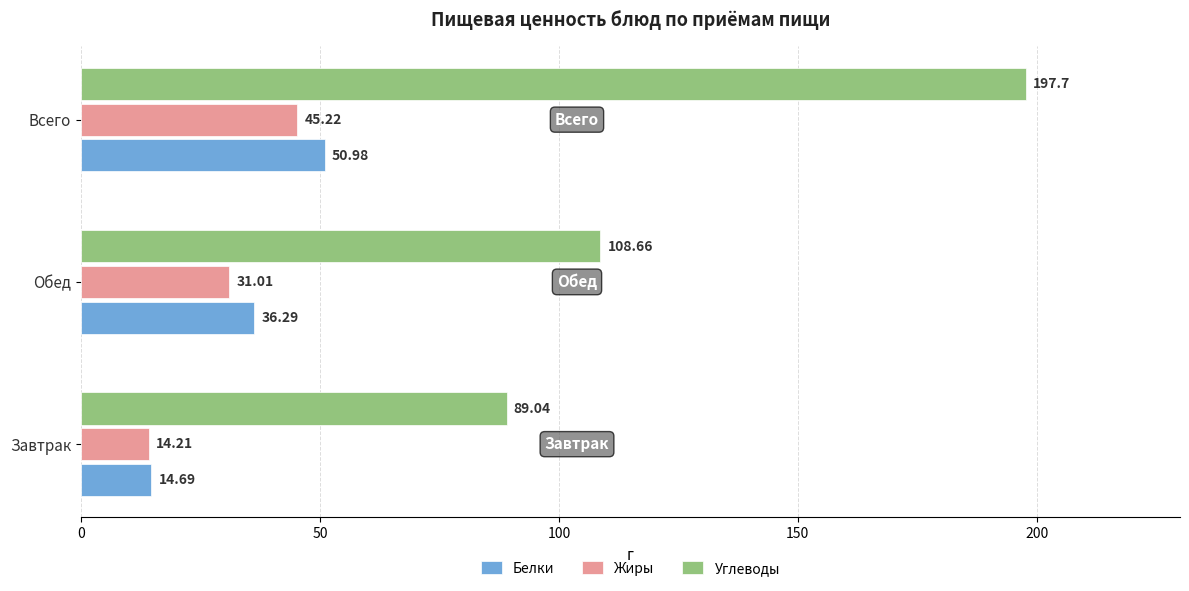

Rank the series by their maximum value, from lowest to highest.

Жиры, Белки, Углеводы